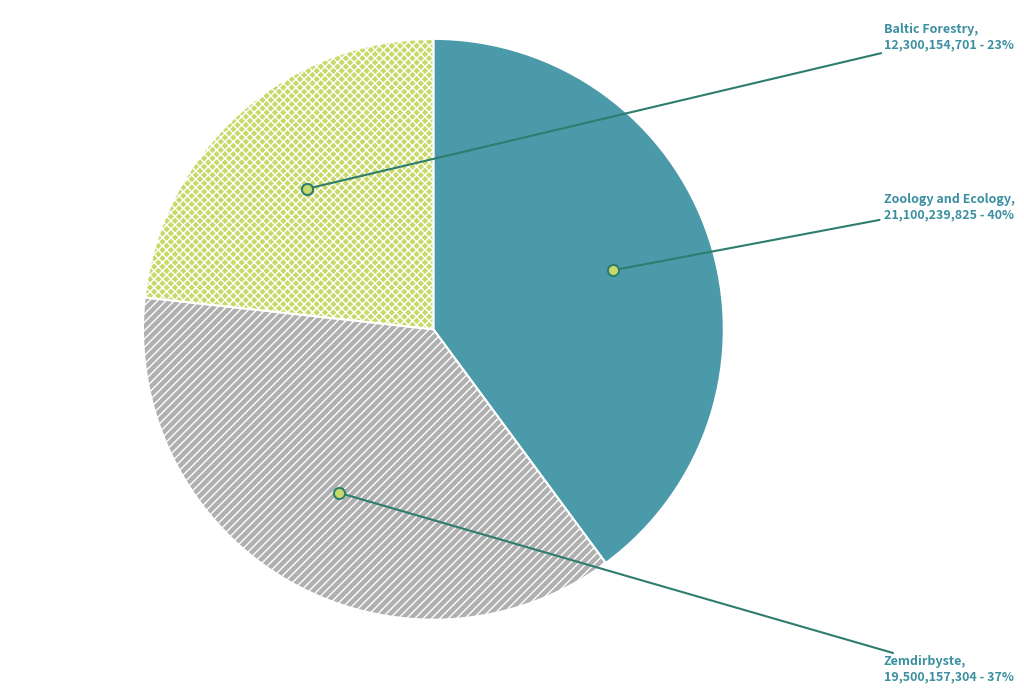

Do Zemdirbyste and Baltic Forestry together represent more than half of the pie?

Yes